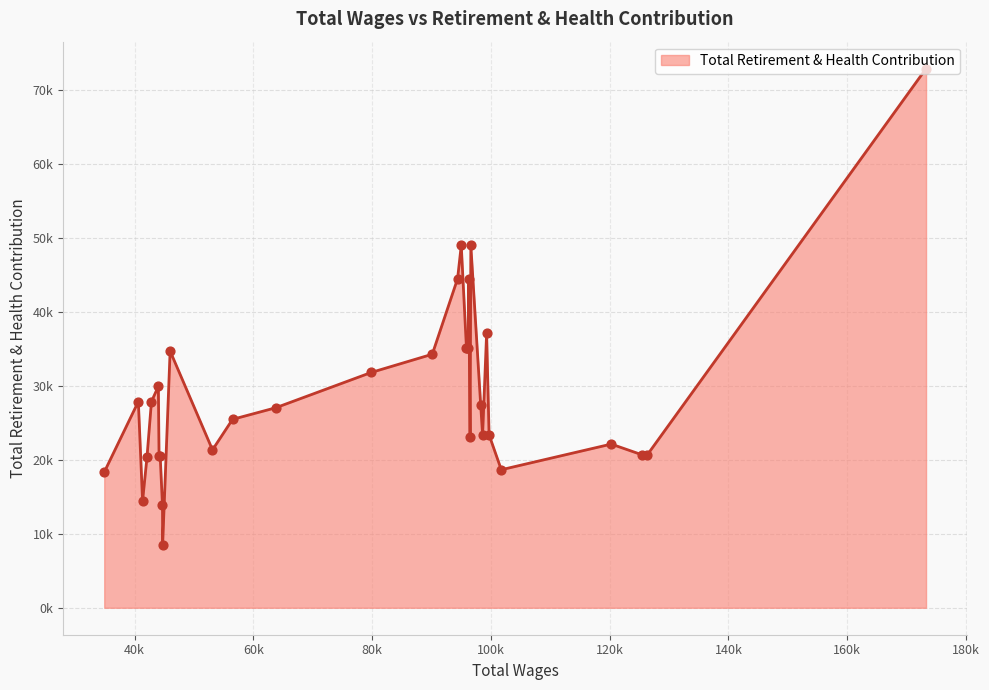

Does the chart have visible grid lines?

Yes